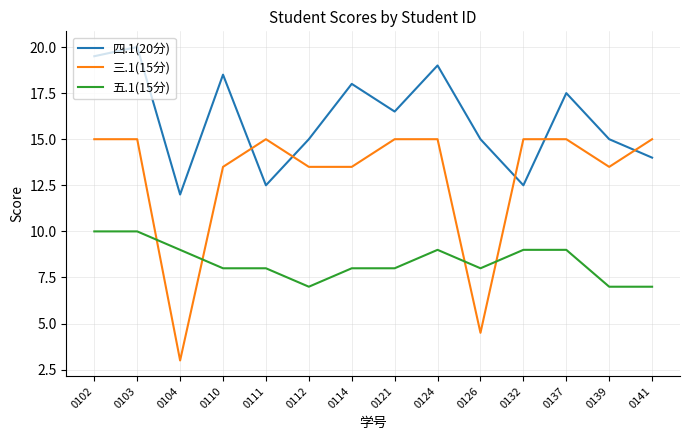

List the series in order of their peak value, highest first.

四.1(20分), 三.1(15分), 五.1(15分)